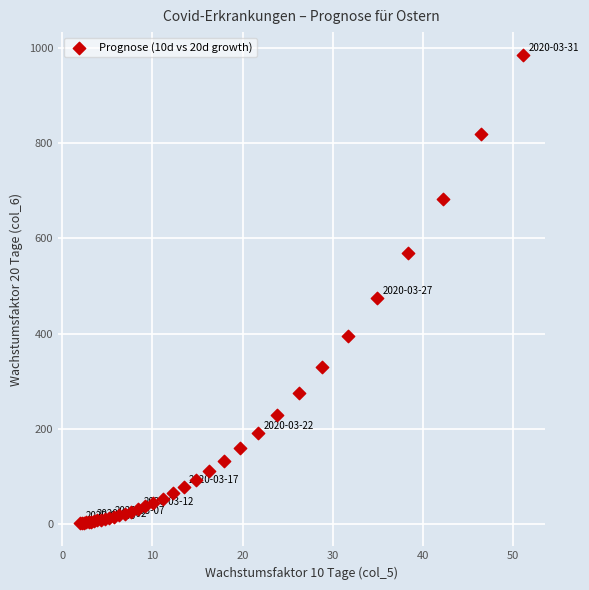

What Y value in the scatter plot is closest to 493?

474.8